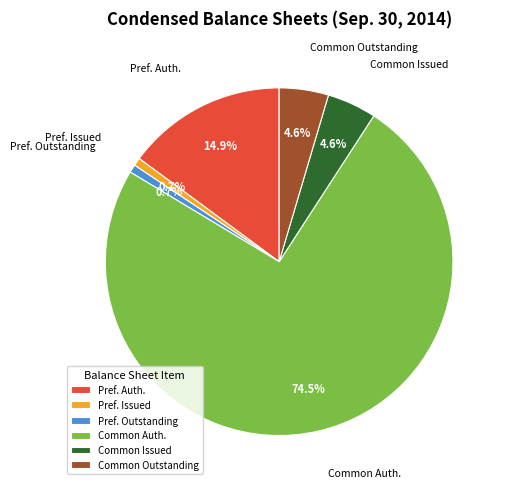

Is there a majority slice in this chart?

Yes